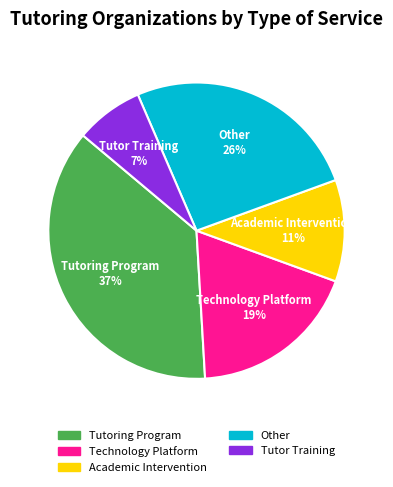

To the nearest percent, what portion does Tutoring Program represent?

37%